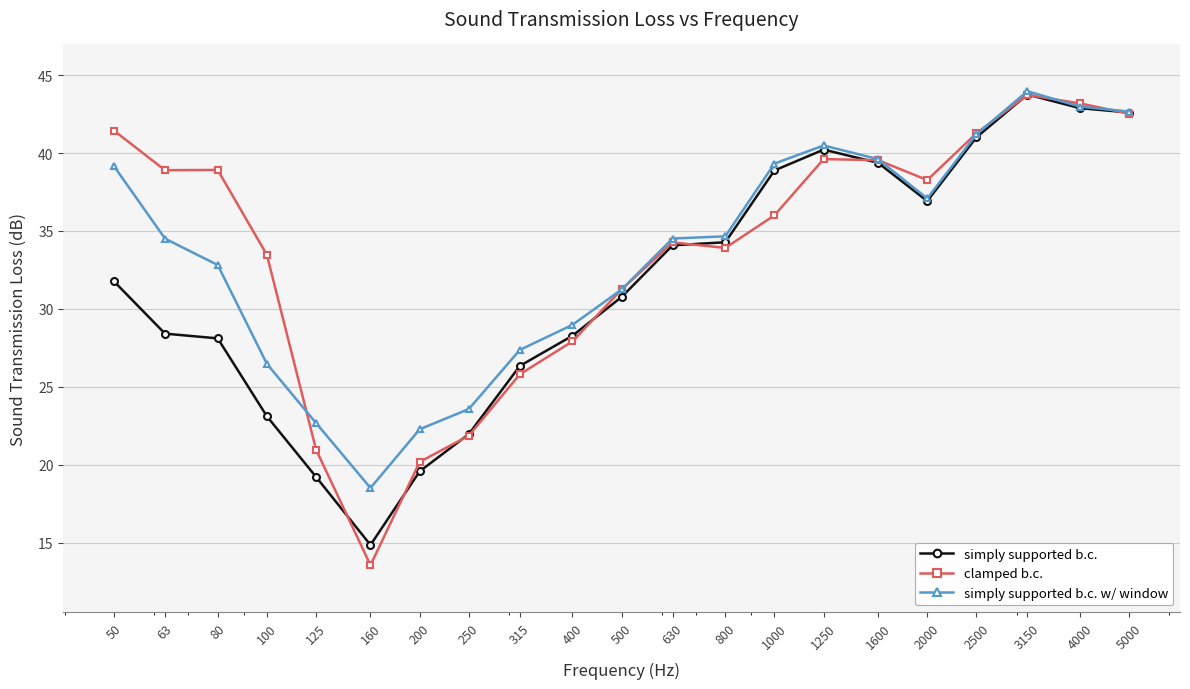

What is the value of the simply supported b.c. w/ window point at the 18th from the left?

41.2